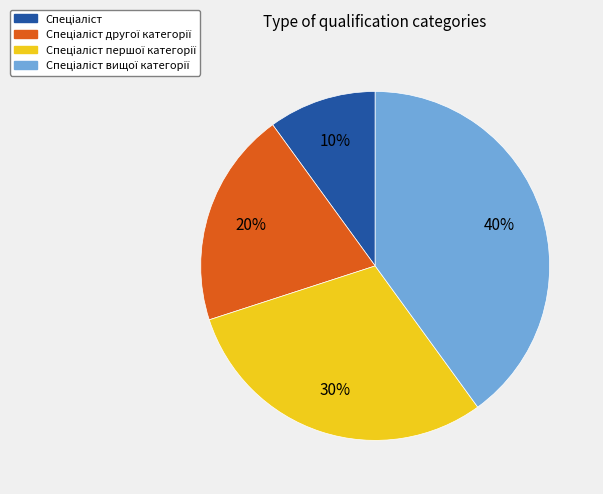

To the nearest percent, what is the difference between the largest and smallest slice percentages?

30%